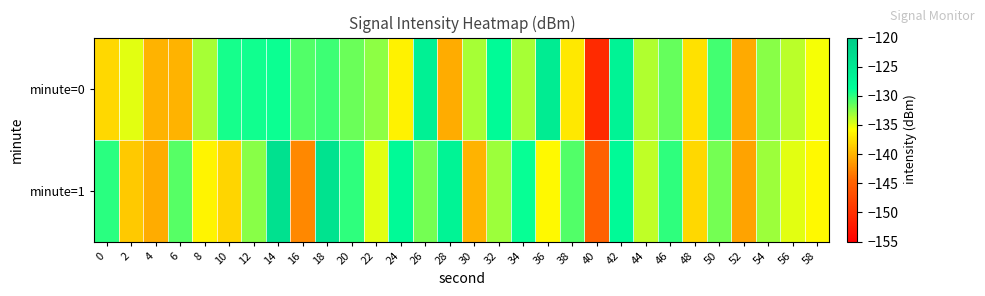

Rank the series at 26 from lowest to highest value.

minute=1, minute=0